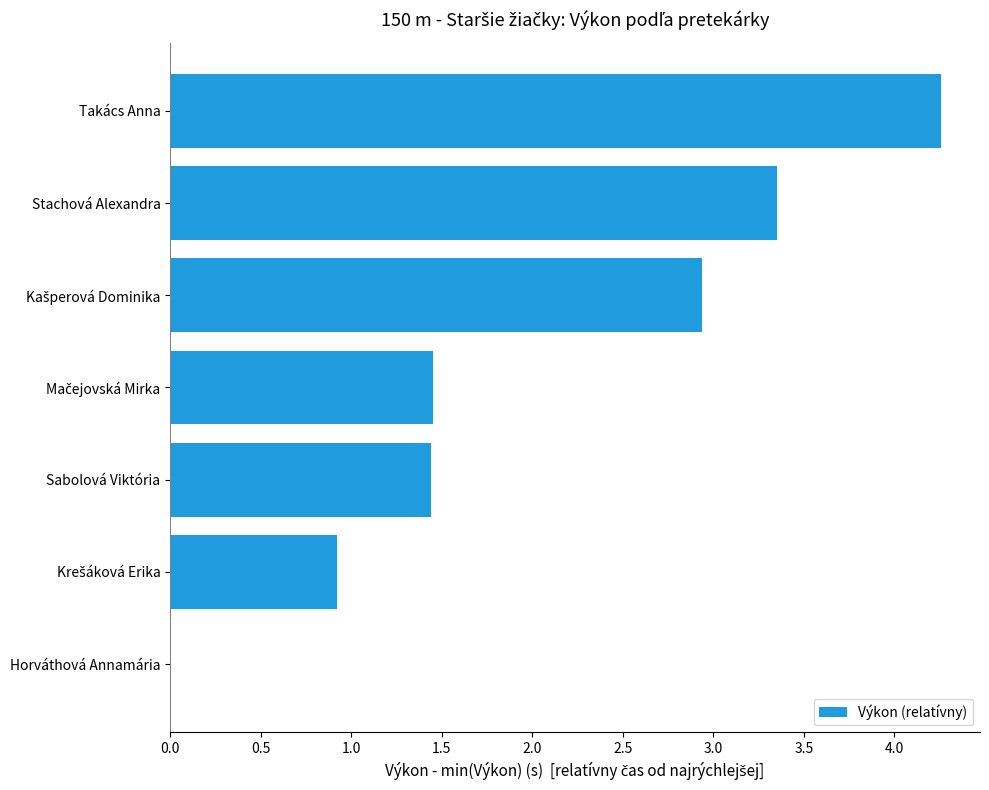

What is the maximum value shown in the chart?

4.3